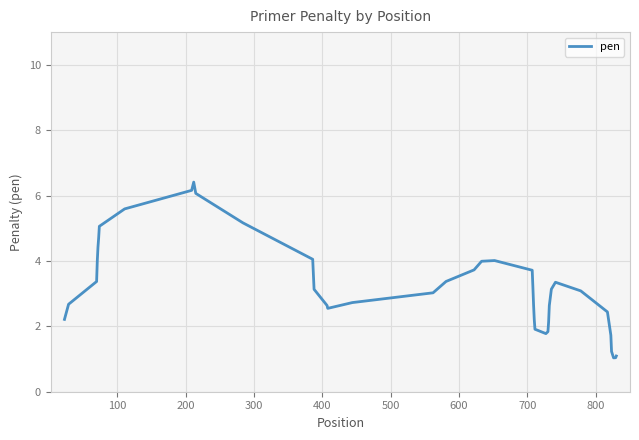

What is the difference between the maximum and minimum values?

5.4